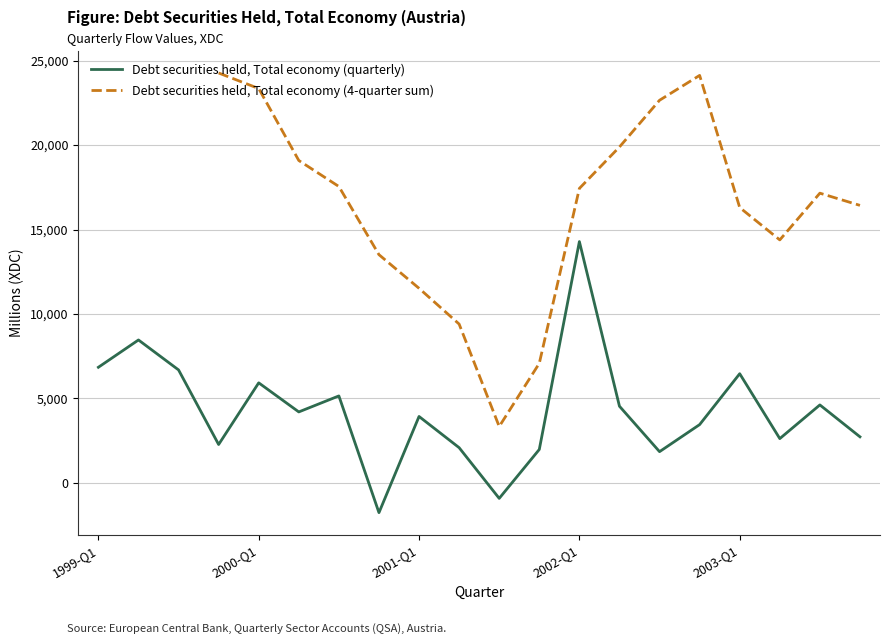

At which label does Debt securities held, Total economy (quarterly) reach its peak?

2002-Q1